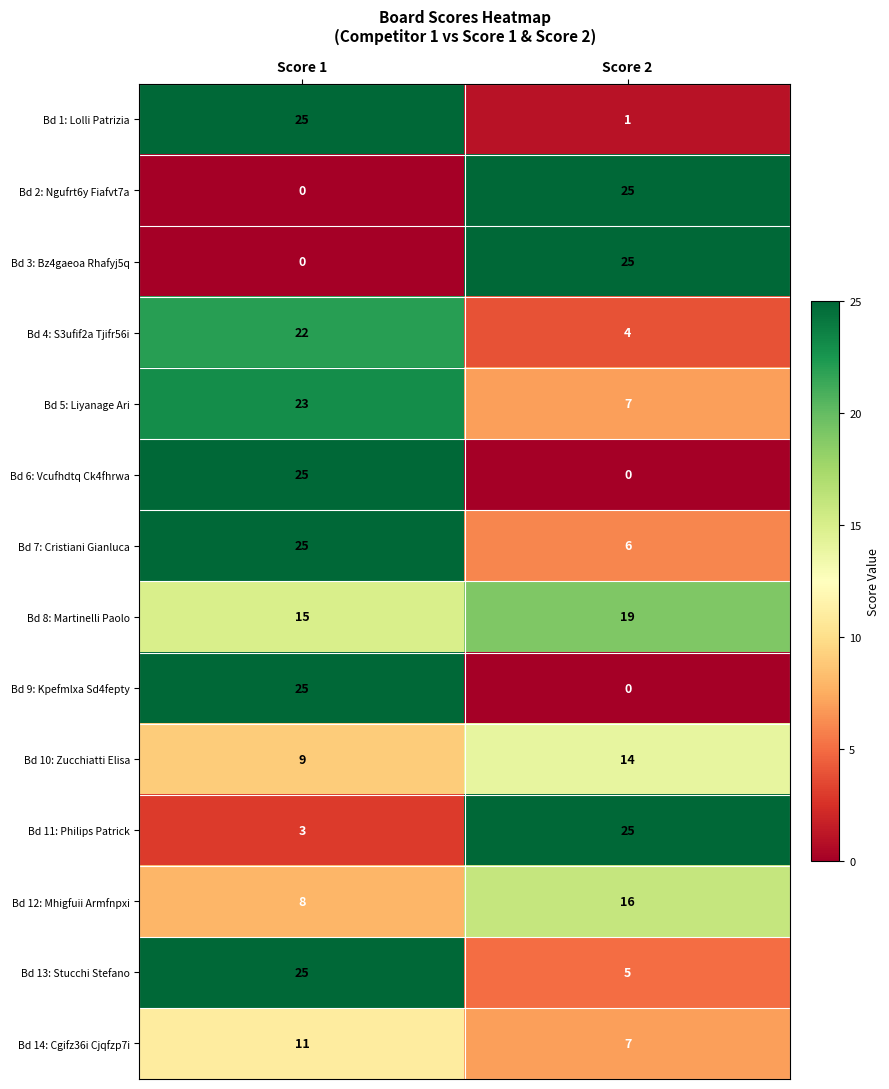

What is the total value across all series at Score 2?

154